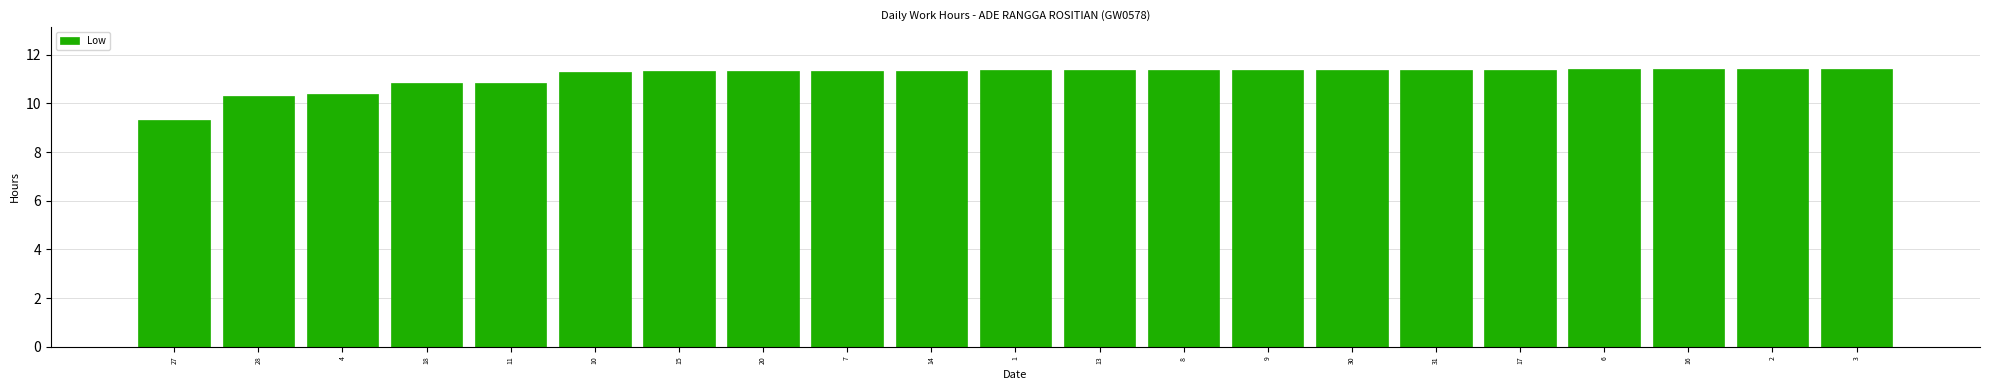

What is the smallest value displayed?

9.3